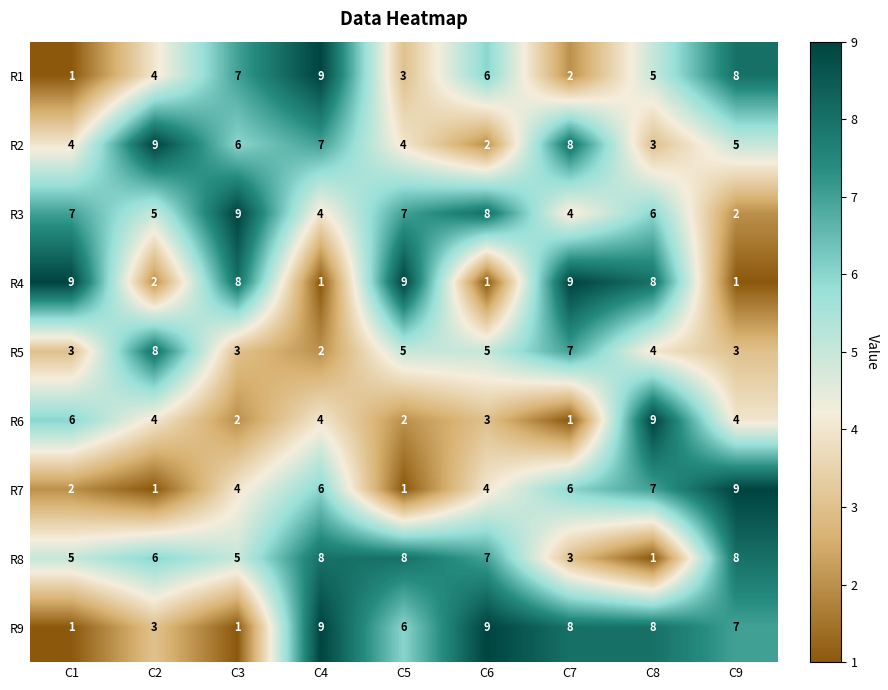

The value of R1 at C9 is 8. True or false?

True